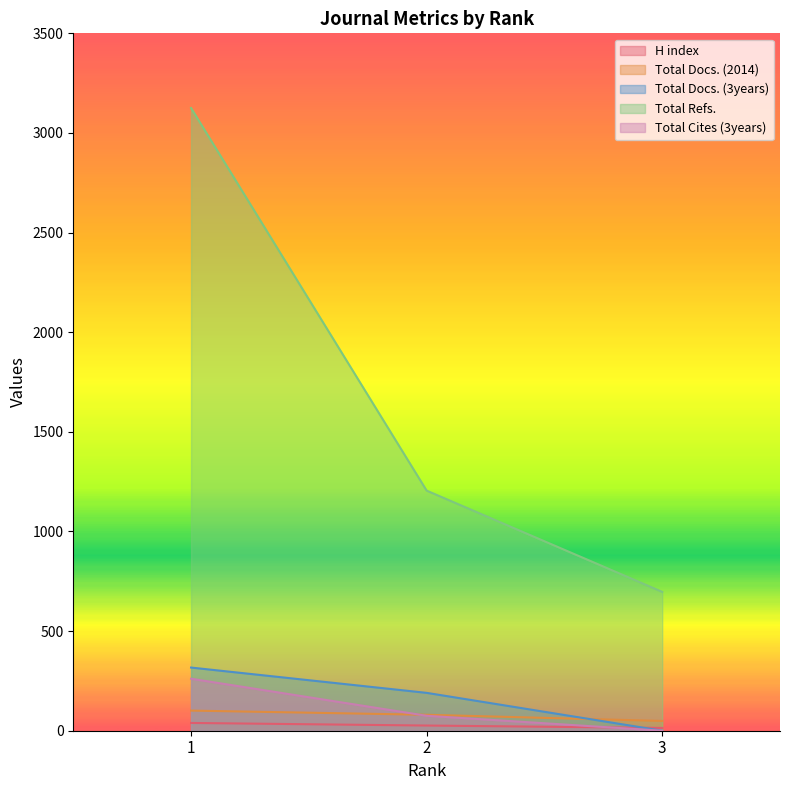

Which series has the largest range (max minus min)?

Total Refs.